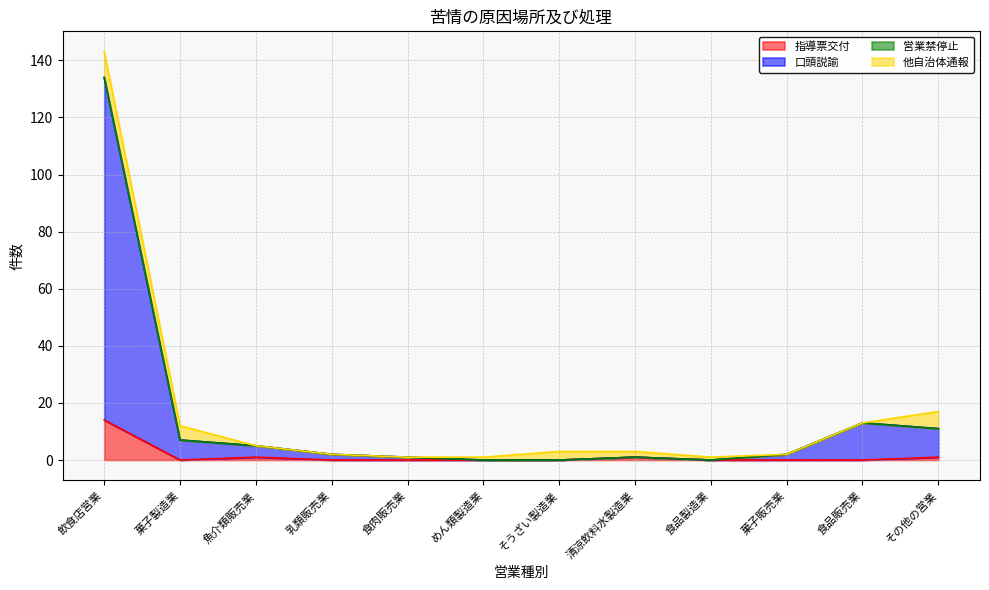

Does the chart display data point markers on the line(s)?

No